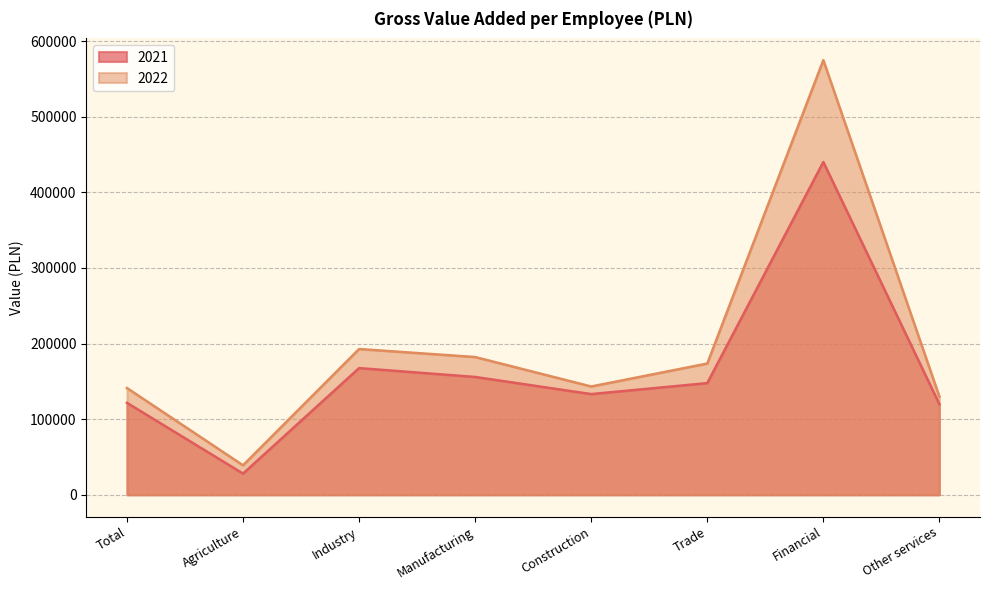

Which series has the largest total across all categories?

2022